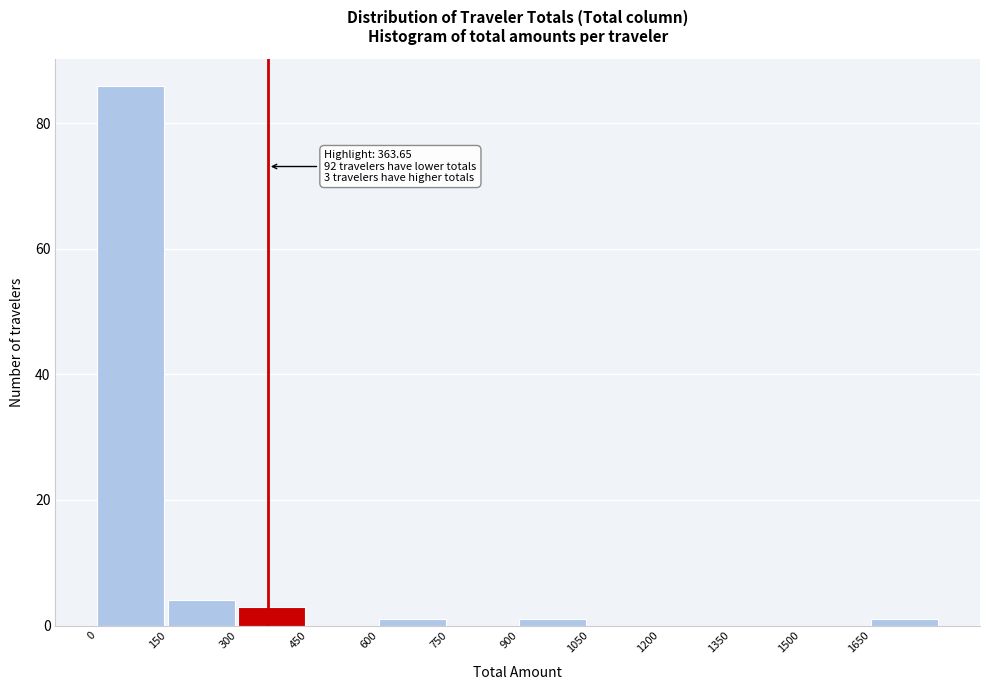

Over which range of the x-axis is the bar tallest?

0 to 150